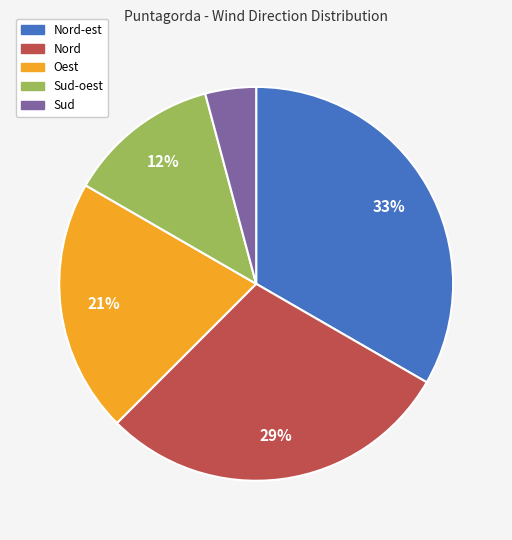

Is there any slice that represents more than half of the pie?

No